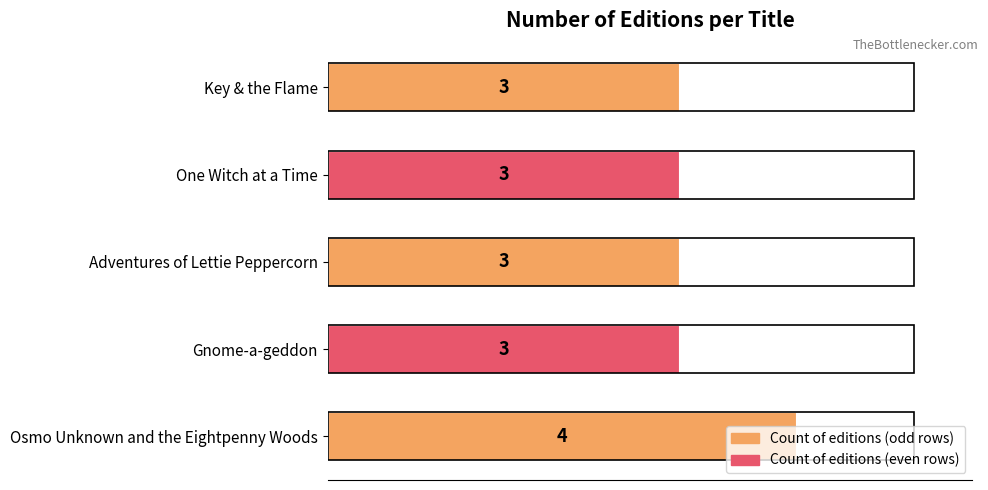

Between Key & the Flame and Osmo Unknown and the Eightpenny Woods, which is larger?

Osmo Unknown and the Eightpenny Woods